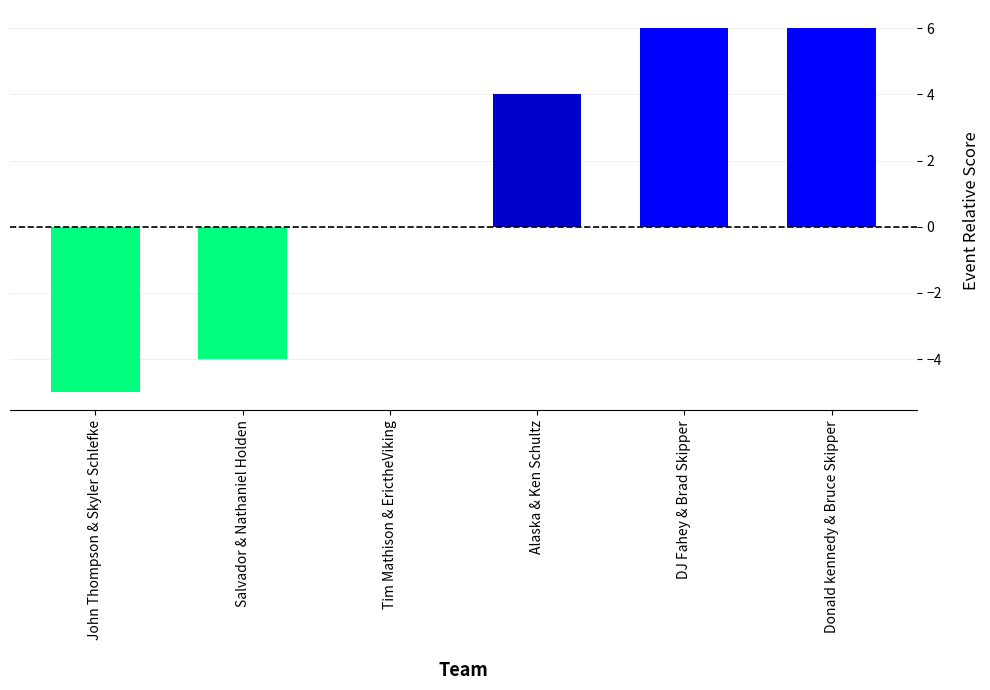

Is it true that the value at DJ Fahey & Brad Skipper is 6?

True